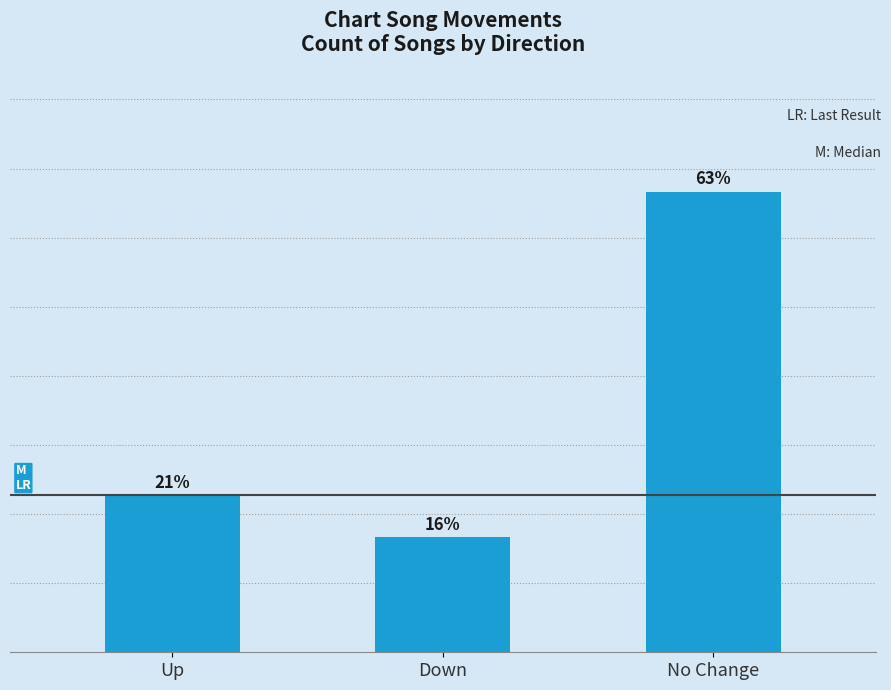

What is the ratio of the value at Up to the value at No Change?

0.3